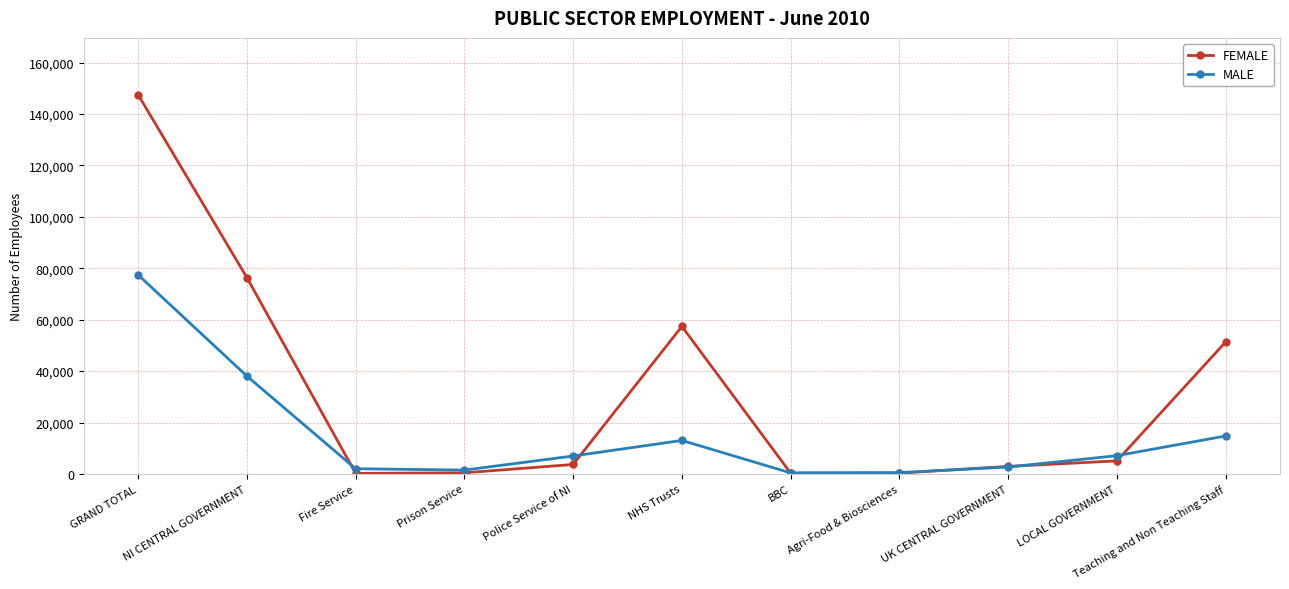

Is it true that MALE equals 22510 at NHS Trusts?

False